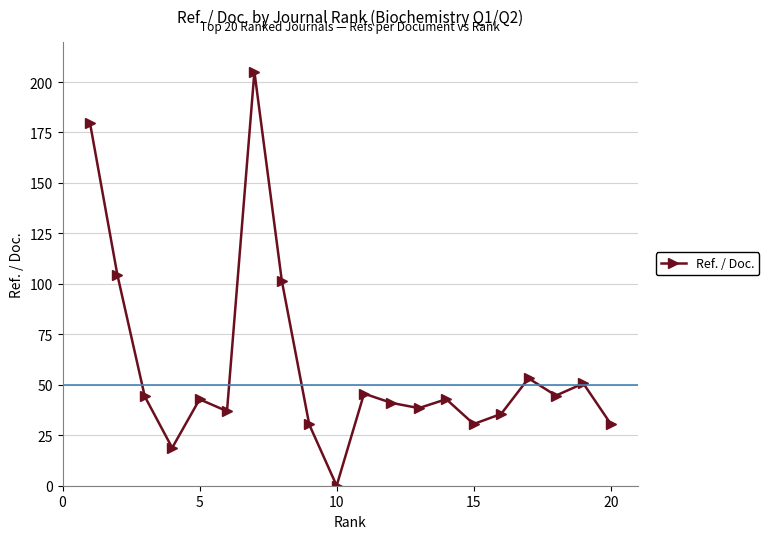

How many points are lower than both their immediate neighbors (excluding endpoints)?

6